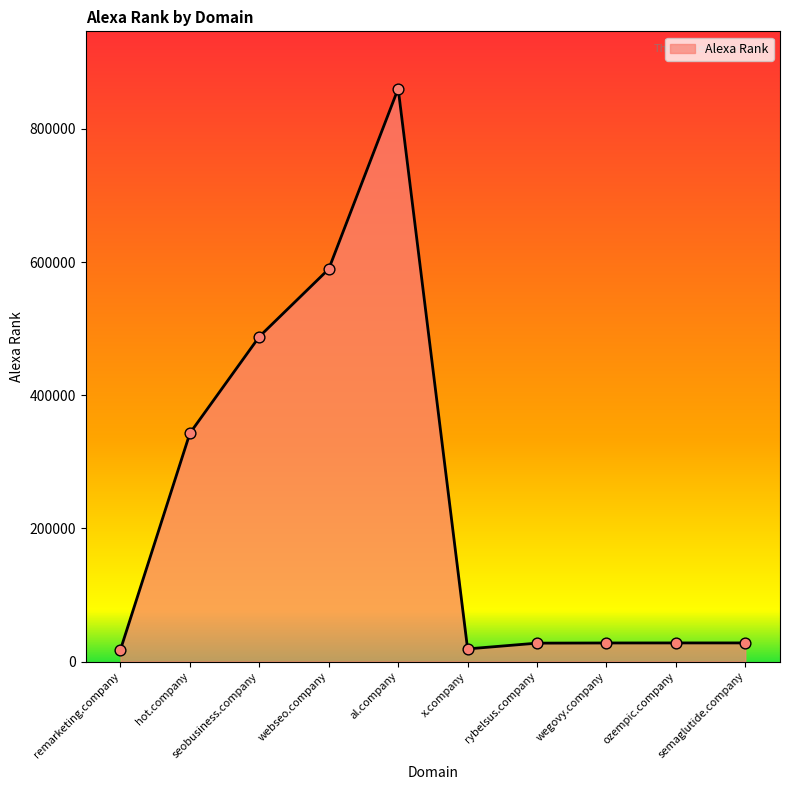

What is the ratio of the value at al.company to the value at seobusiness.company?

1.8